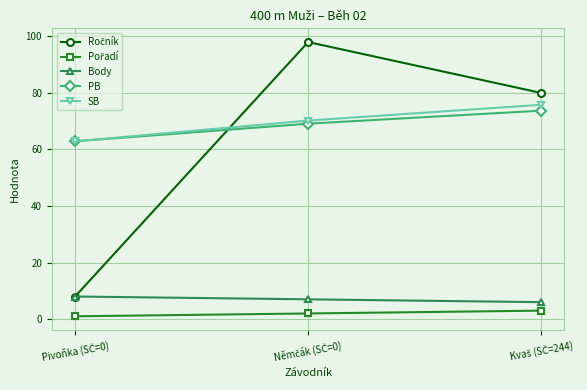

What is the maximum value for Body?

8.0